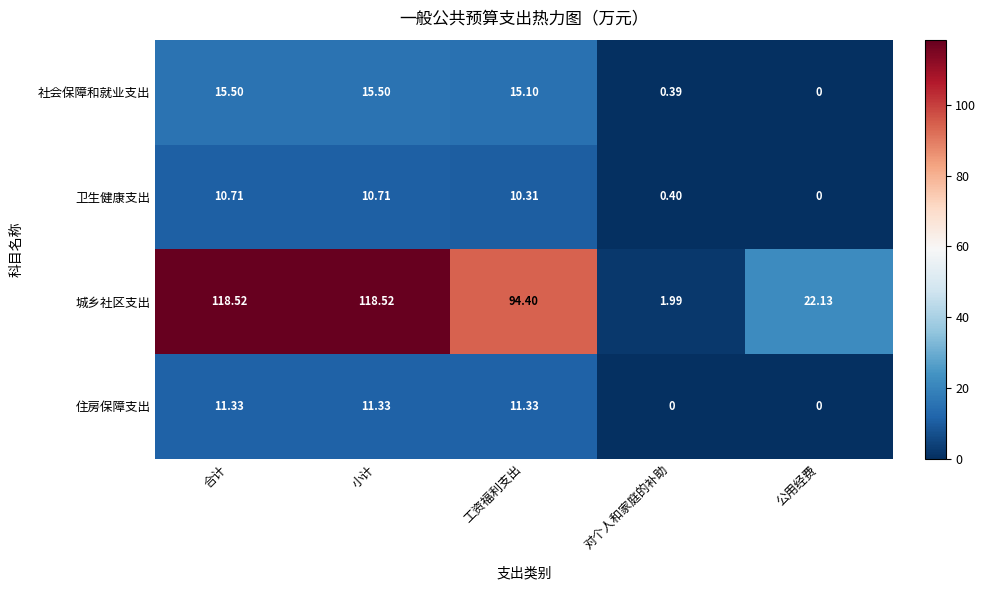

How many data points does each series have?

5